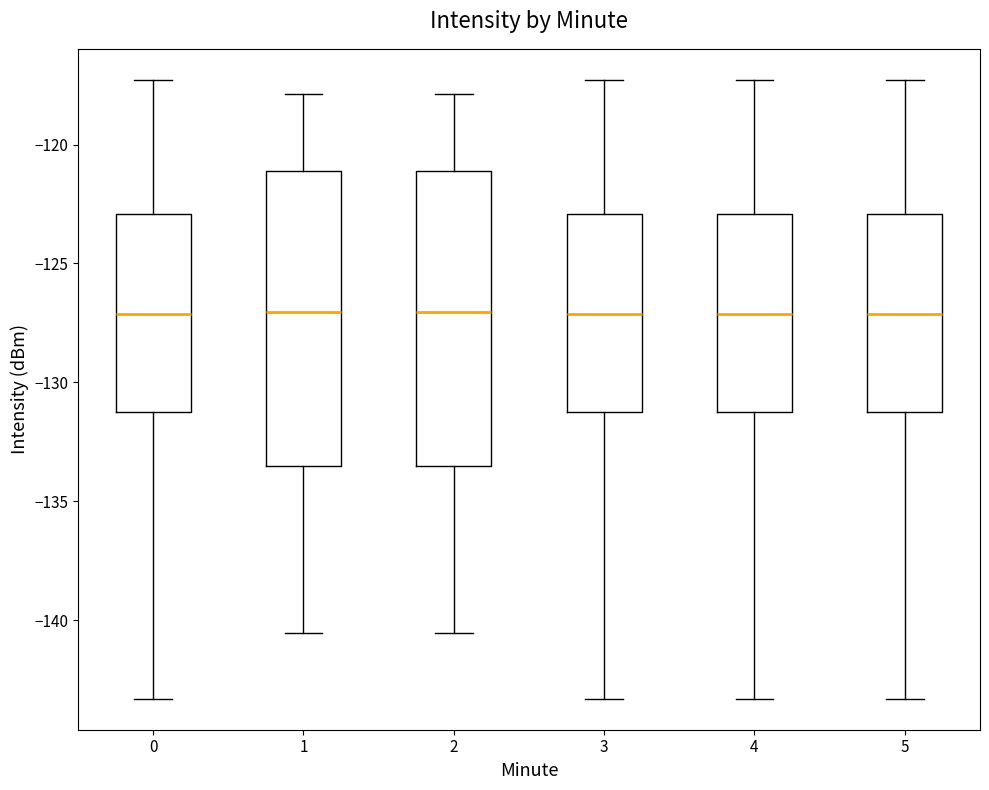

Reading left to right, transcribe this box plot: for each box, give where its median line is, the range the box spans, and where its two whiskers end, as read against the y-axis. The values are not printed on the chart, so give them approximately, as read against the axis.

0: median -127.0, box -131.5 to -123.0, whiskers -143.5 to -117.5
1: median -127.0, box -133.5 to -121.0, whiskers -140.5 to -118.0
2: median -127.0, box -133.5 to -121.0, whiskers -140.5 to -118.0
3: median -127.0, box -131.5 to -123.0, whiskers -143.5 to -117.5
4: median -127.0, box -131.5 to -123.0, whiskers -143.5 to -117.5
5: median -127.0, box -131.5 to -123.0, whiskers -143.5 to -117.5